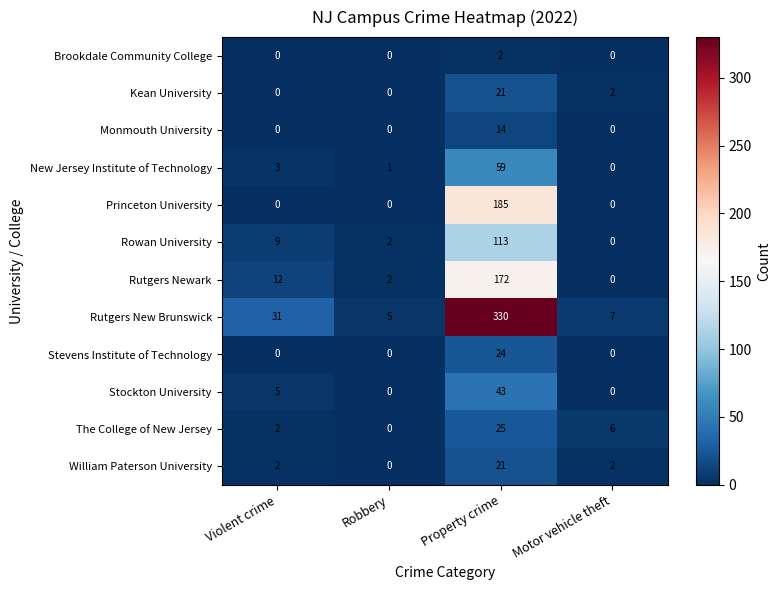

Is it true that Rutgers Newark equals 279 at Property crime?

False